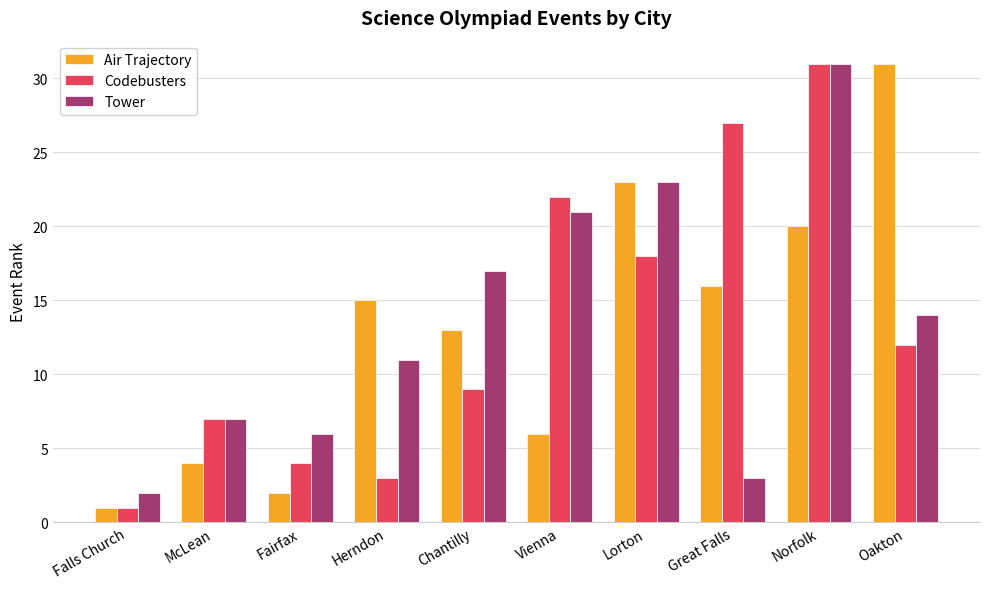

How many bars are there in total?

30